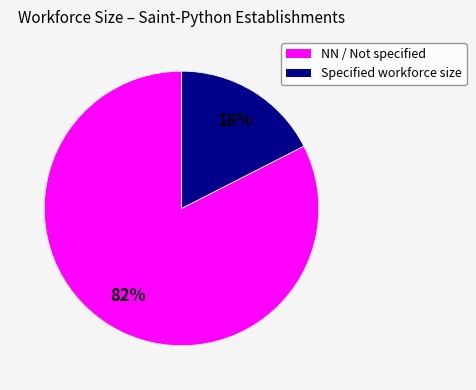

To the nearest percent, what is the average slice percentage?

50%